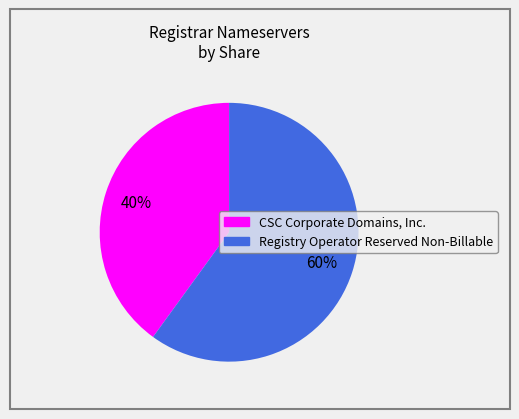

To the nearest percent, what is the average slice percentage?

50%